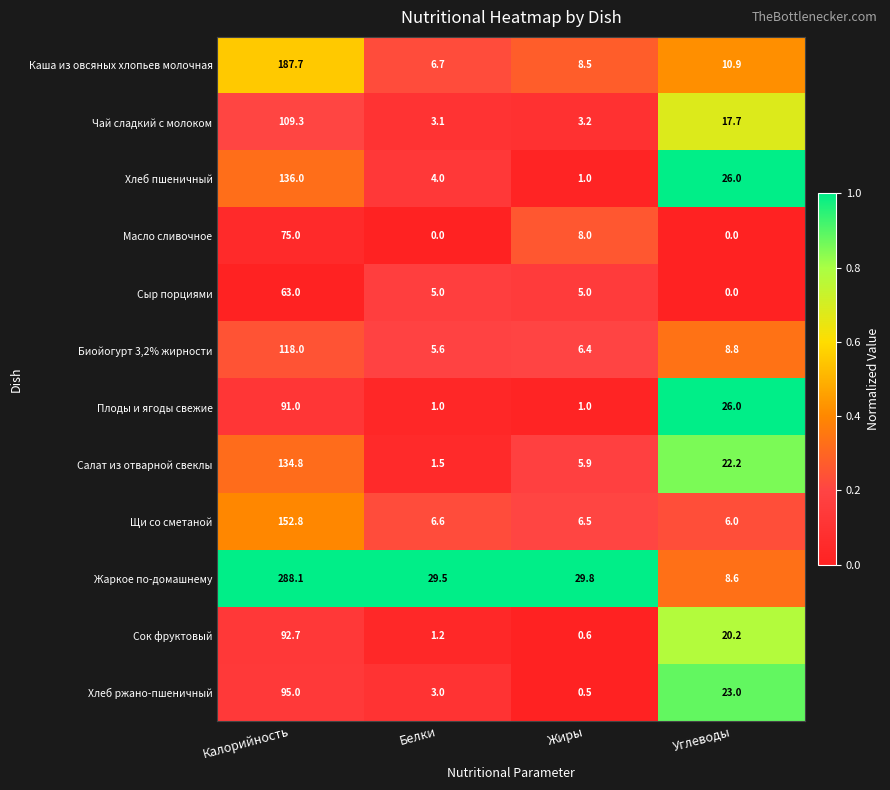

Rank the series by their maximum value, from highest to lowest.

Жаркое по-домашнему, Каша из овсяных хлопьев молочная, Щи со сметаной, Хлеб пшеничный, Салат из отварной свеклы, Биойогурт 3,2% жирности, Чай сладкий с молоком, Хлеб ржано-пшеничный, Сок фруктовый, Плоды и ягоды свежие, Масло сливочное, Сыр порциями